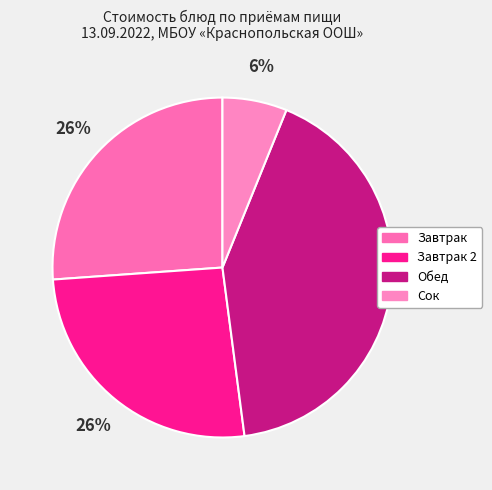

Count the number of slices in the pie.

4